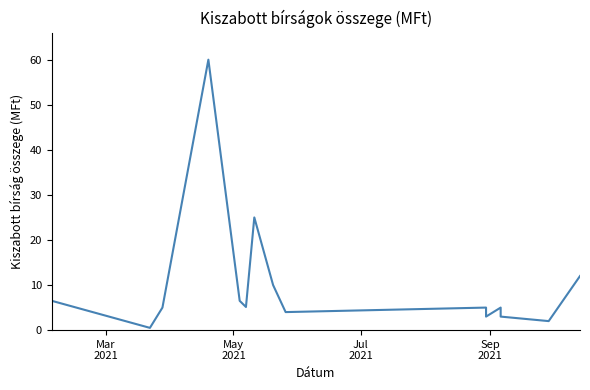

How many interior local peaks (higher than both neighbors) does the data have?

4